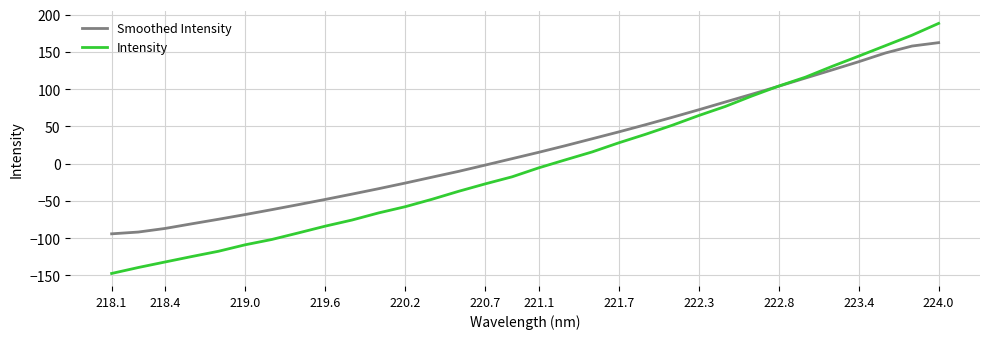

What is the smallest value displayed?

-147.5